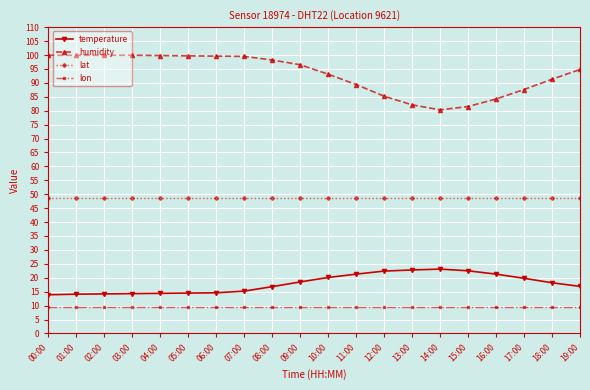

How many lines are shown in the chart?

4